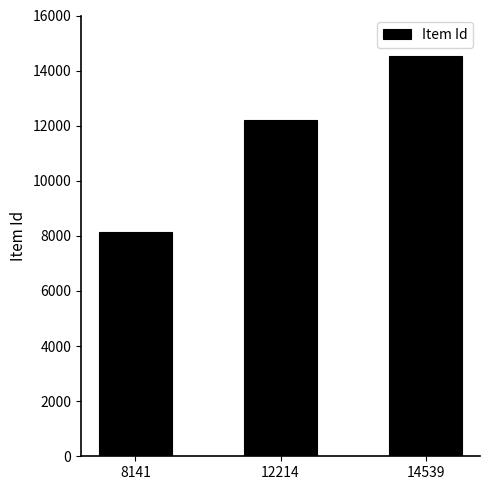

At which category does the chart reach its minimum across all series?

8141